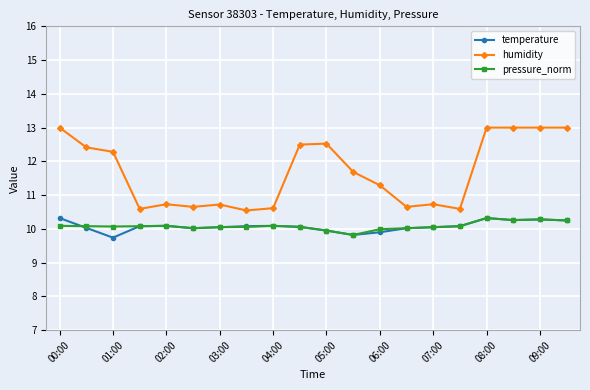

What is the maximum value shown in the chart?

13.0